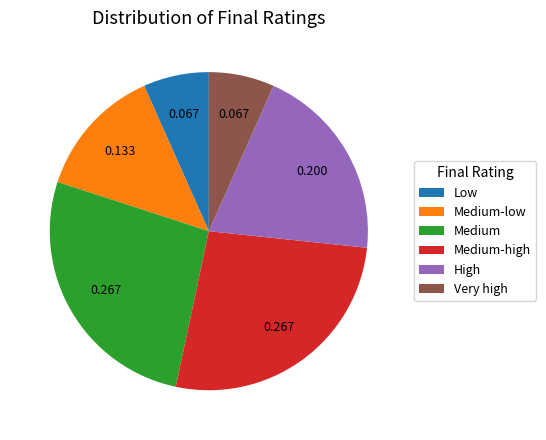

Do Low and Very high together represent more than half of the pie?

No